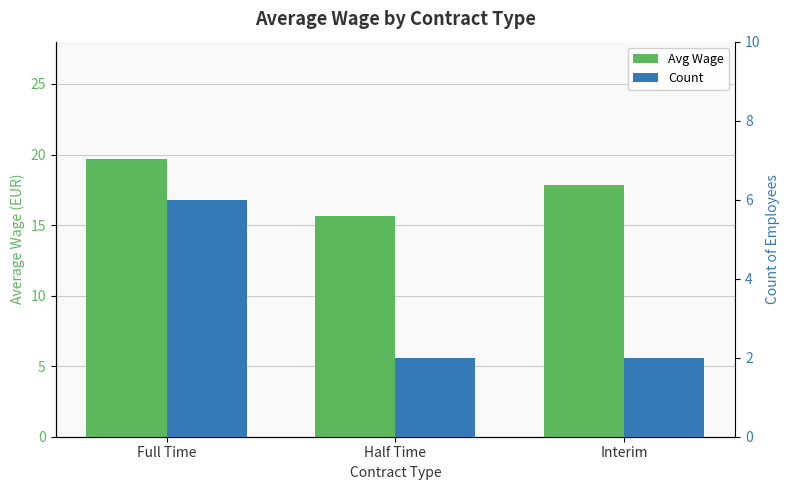

Which category has the highest value across all series?

Full Time